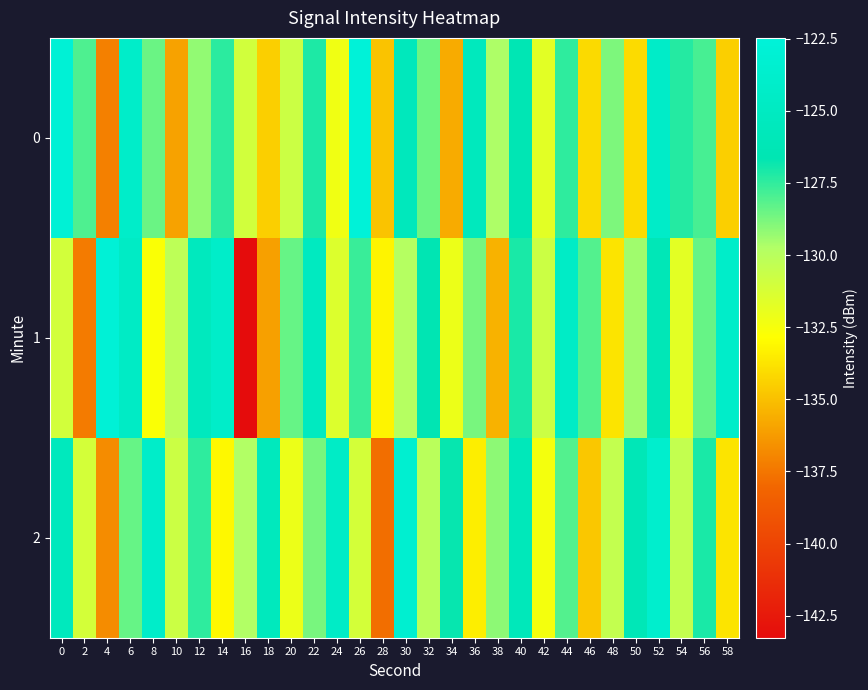

Which series changed the most between 32 and 40?

2